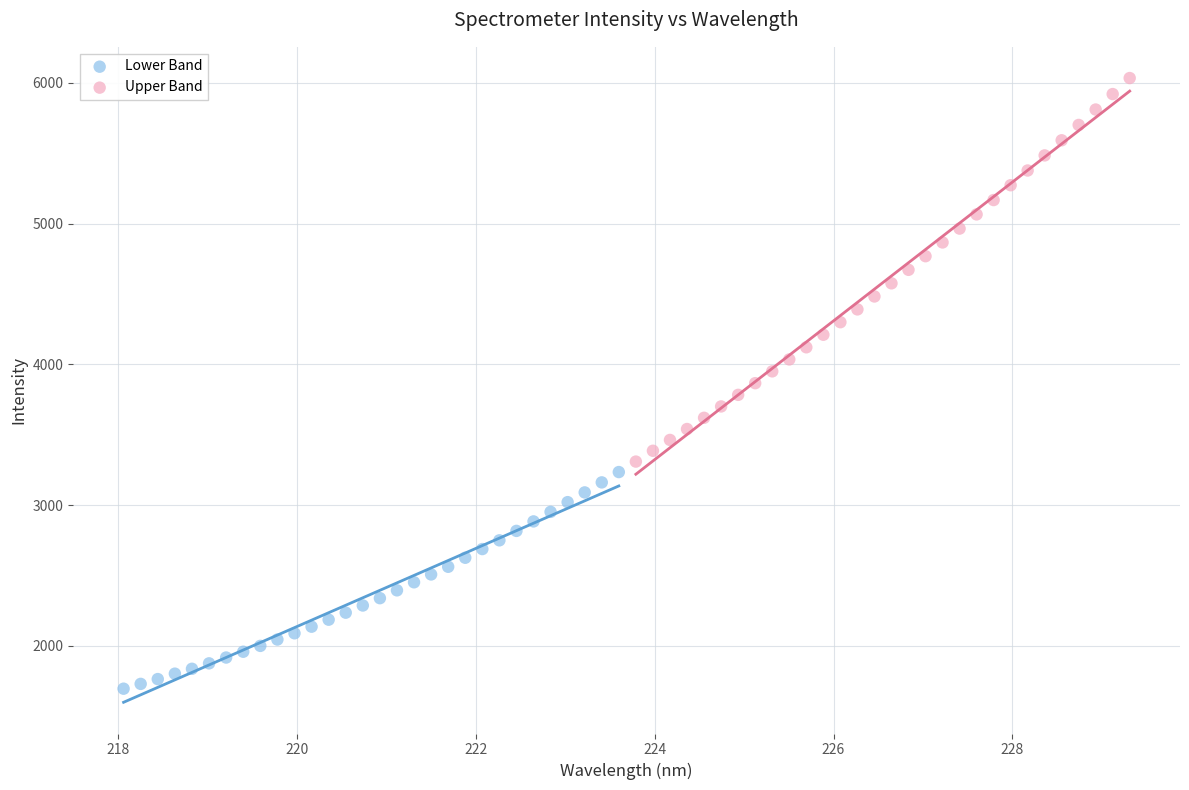

Which series reaches the minimum Y coordinate?

Lower Band